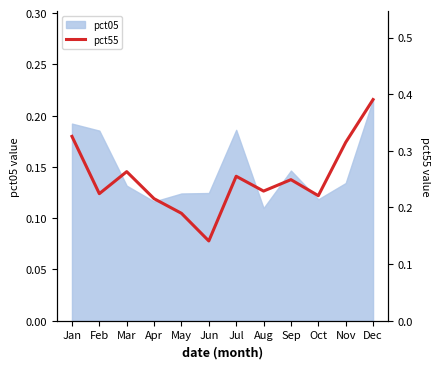

Between Feb and Jul, which is larger?

Jul